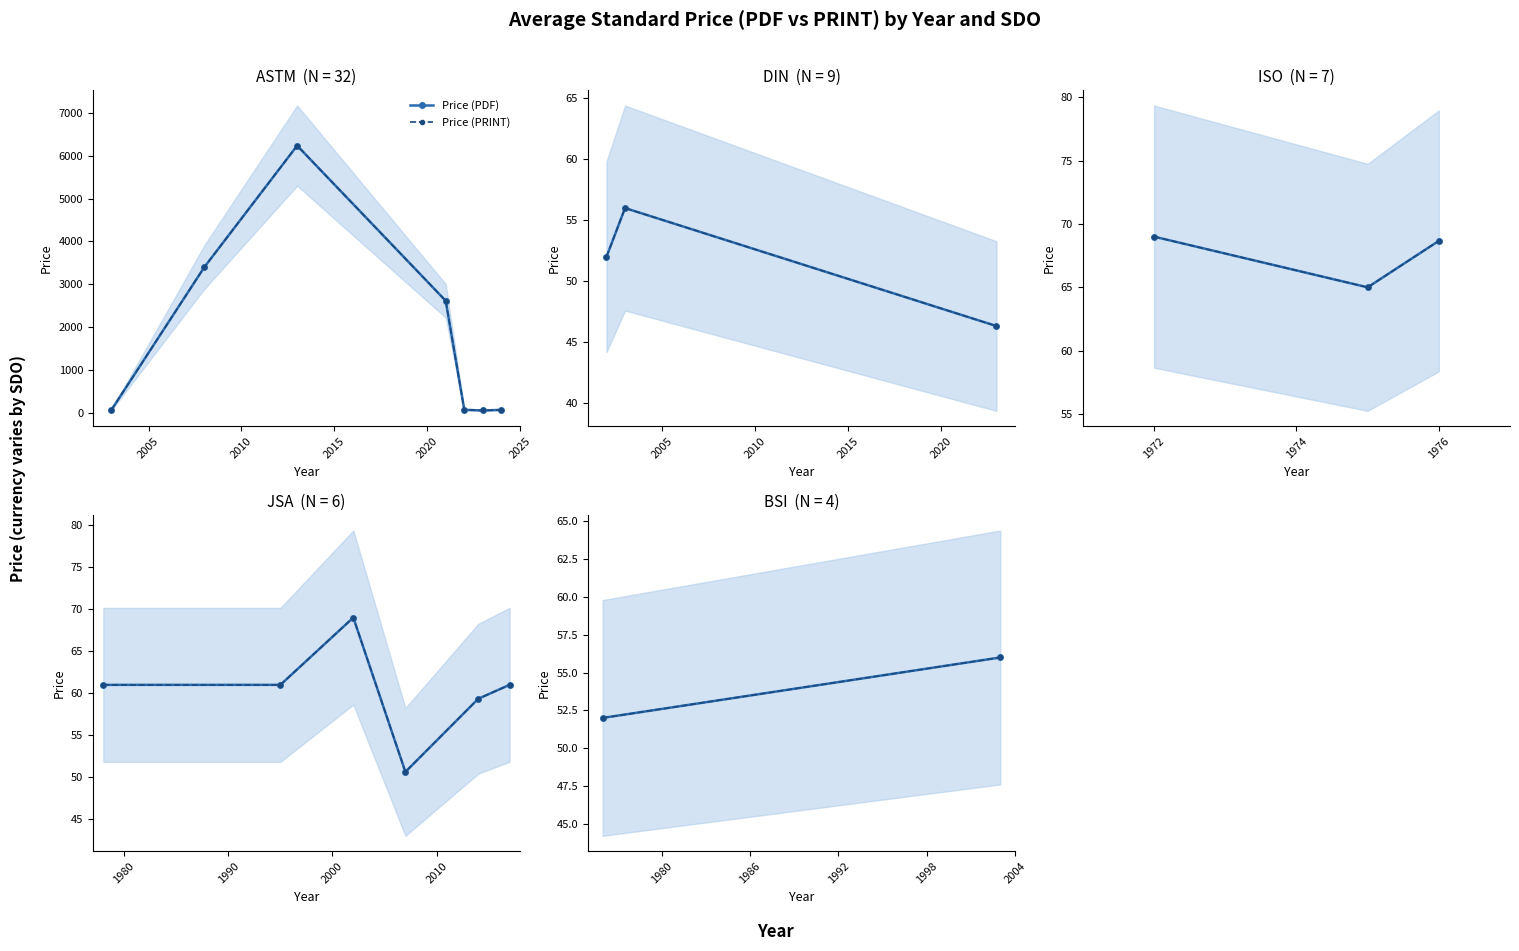

What is the difference between the Price (PDF) values at 2000 and 2005?

4